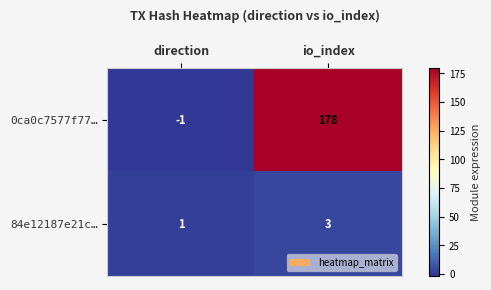

What is the sum of all 0ca0c7577f77… values?

177